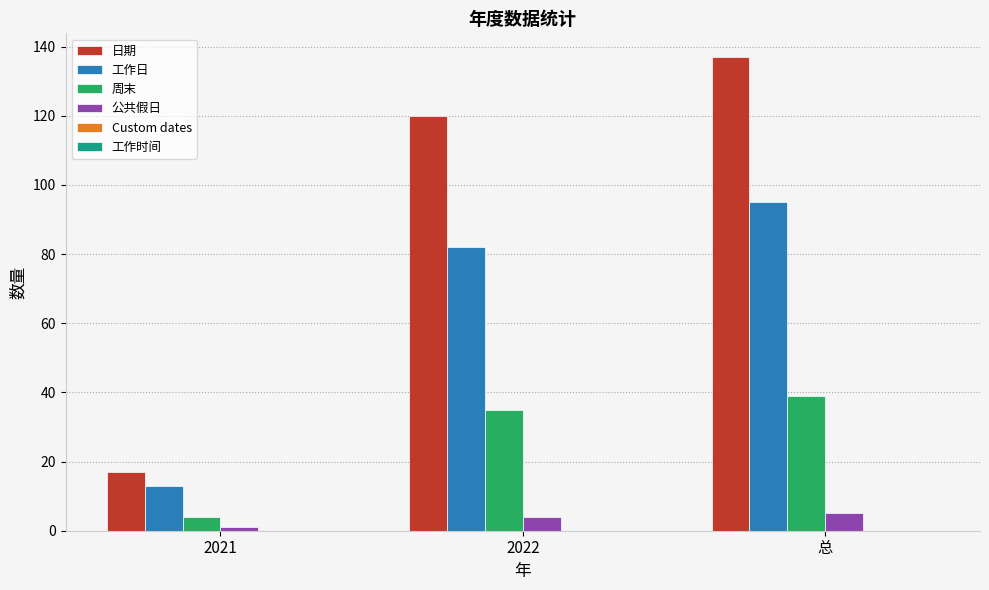

What is the total value across all series at 总?

276